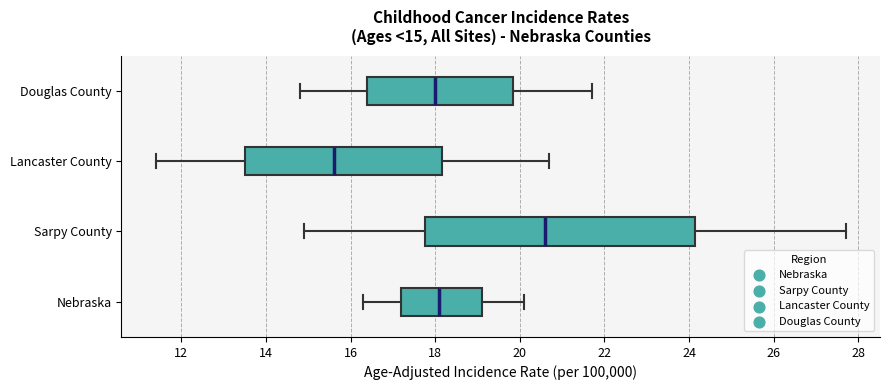

Which box has the furthest to the left median line?

Lancaster County